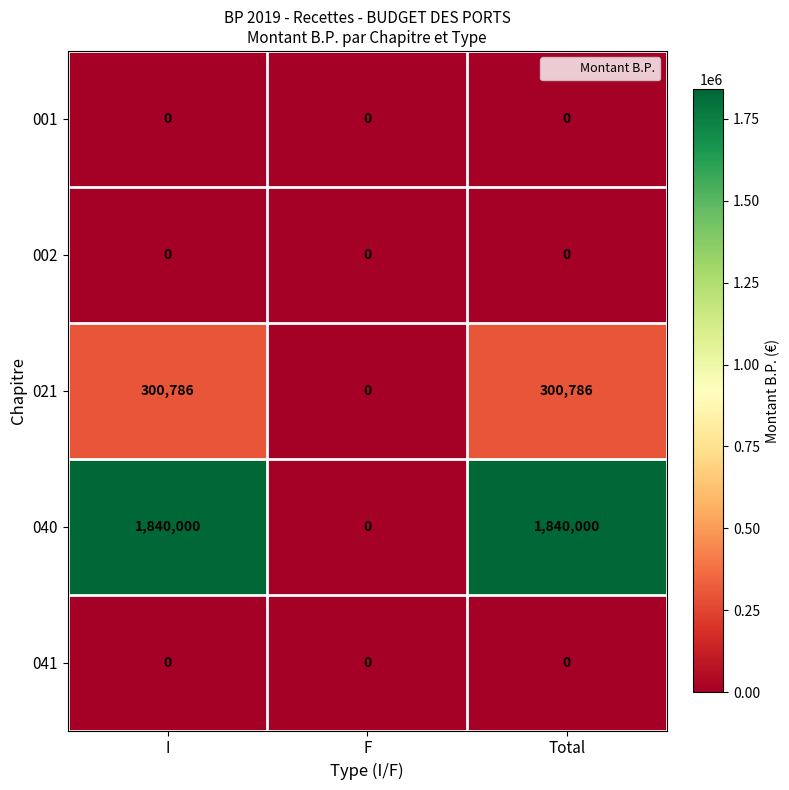

The value of 021 at F is -137538. True or false?

False